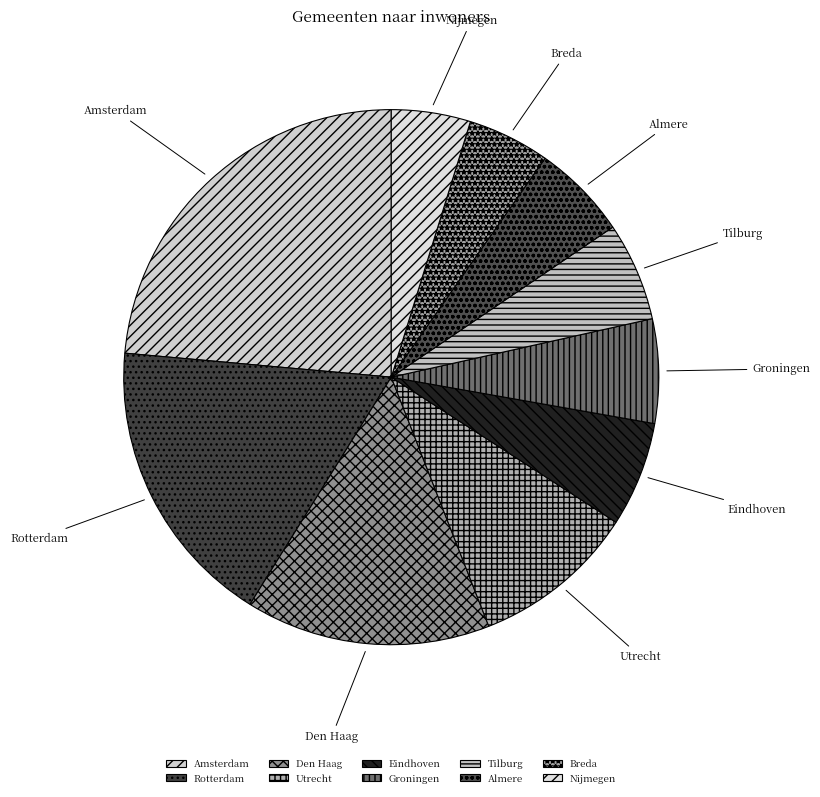

Which slice is the largest?

Amsterdam